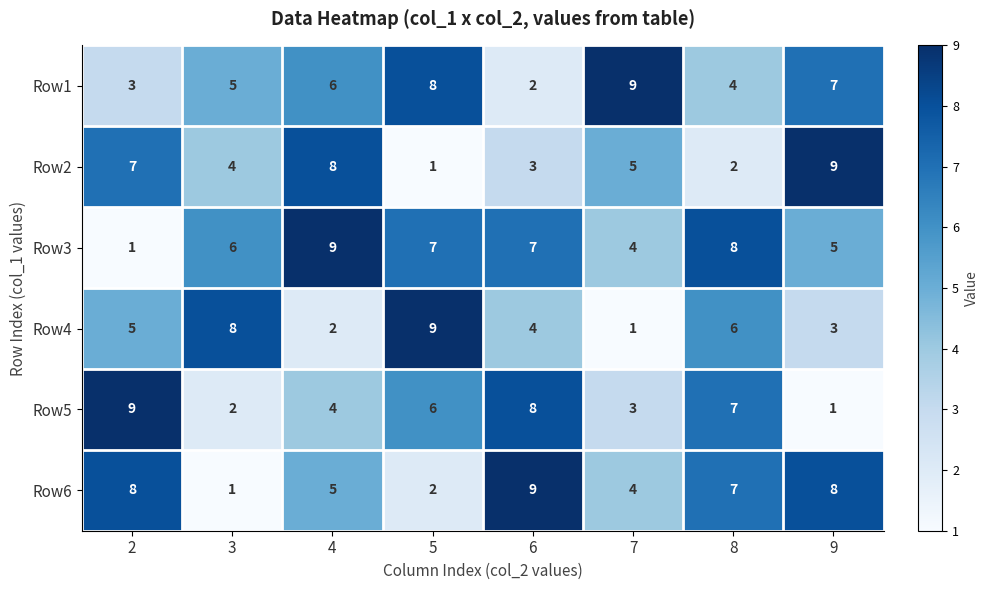

What is the difference between the highest and lowest values at 5?

8